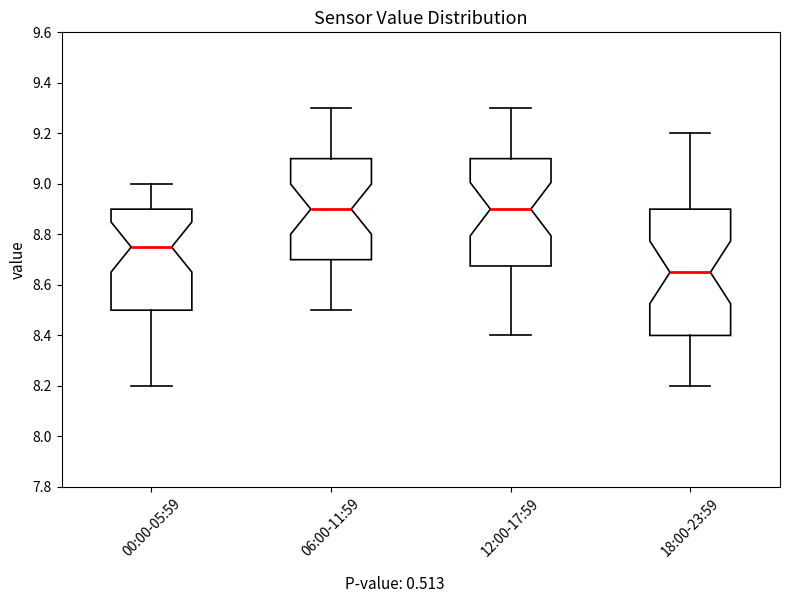

Where is the upper edge of the box for 06:00-11:59 on the y-axis? The values are not printed on the chart, so give them approximately, as read against the axis.

9.10